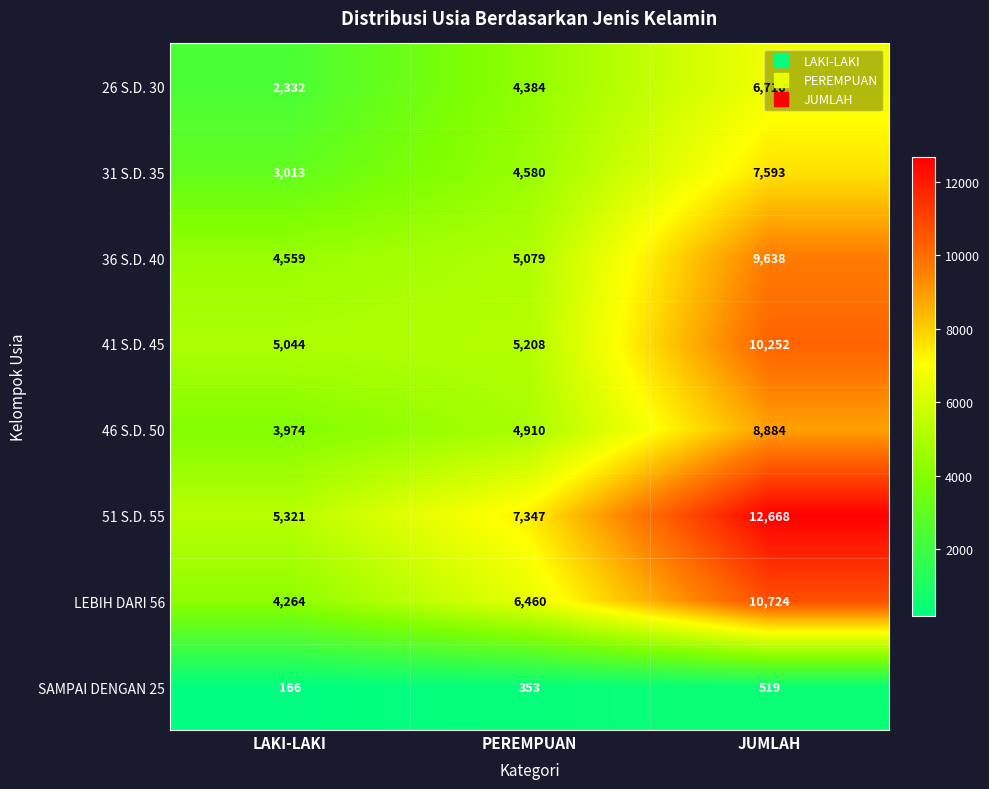

Which series has the largest total across all categories?

51 S.D. 55